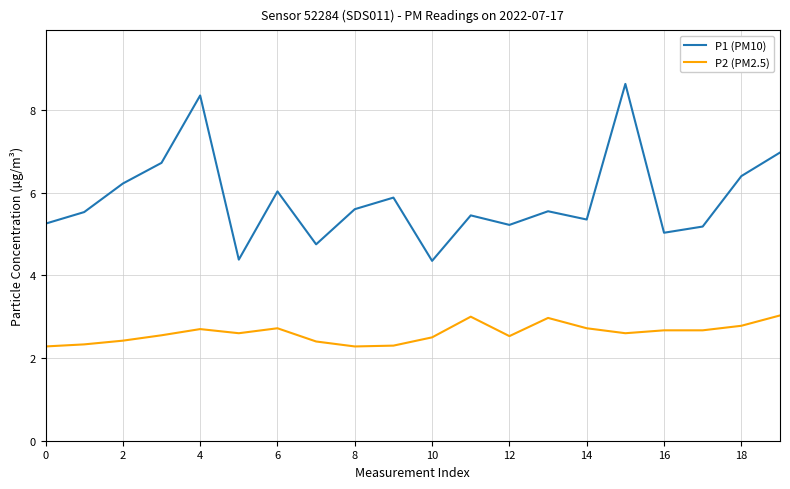

True or false: P1 (PM10) and P2 (PM2.5) cross at least once.

False